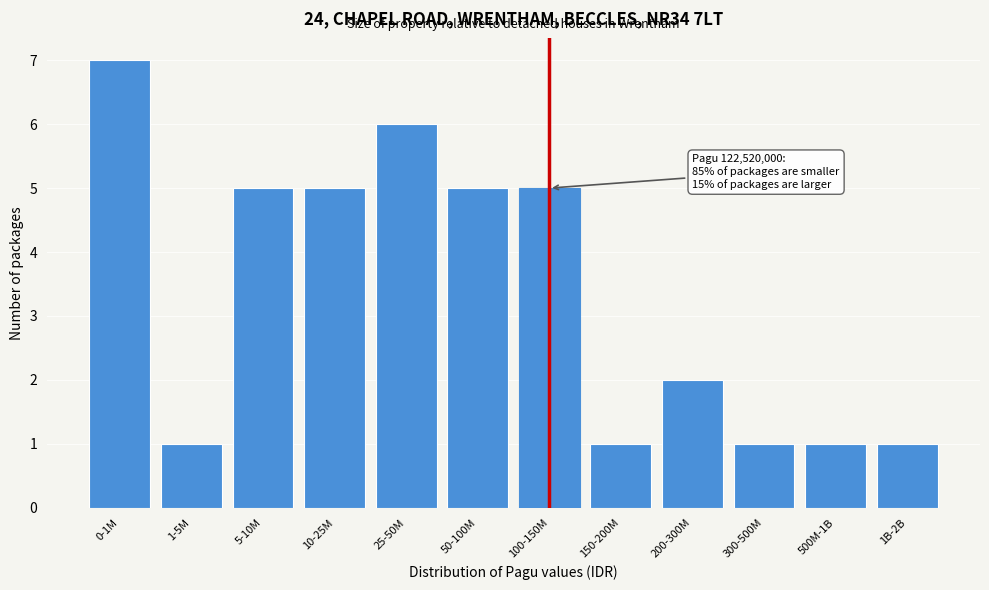

Reading left to right, extract all data points from this chart.

7	1	5	5	6	5	5	1	2	1	1	1